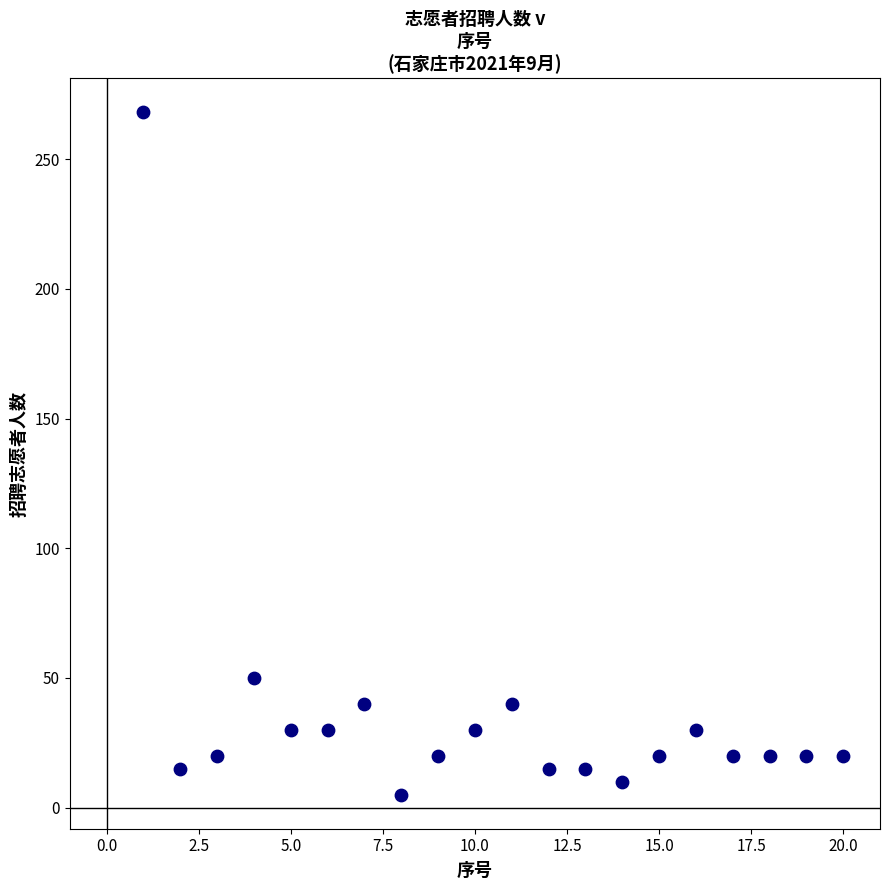

What Y value in the scatter plot is closest to 136?

50